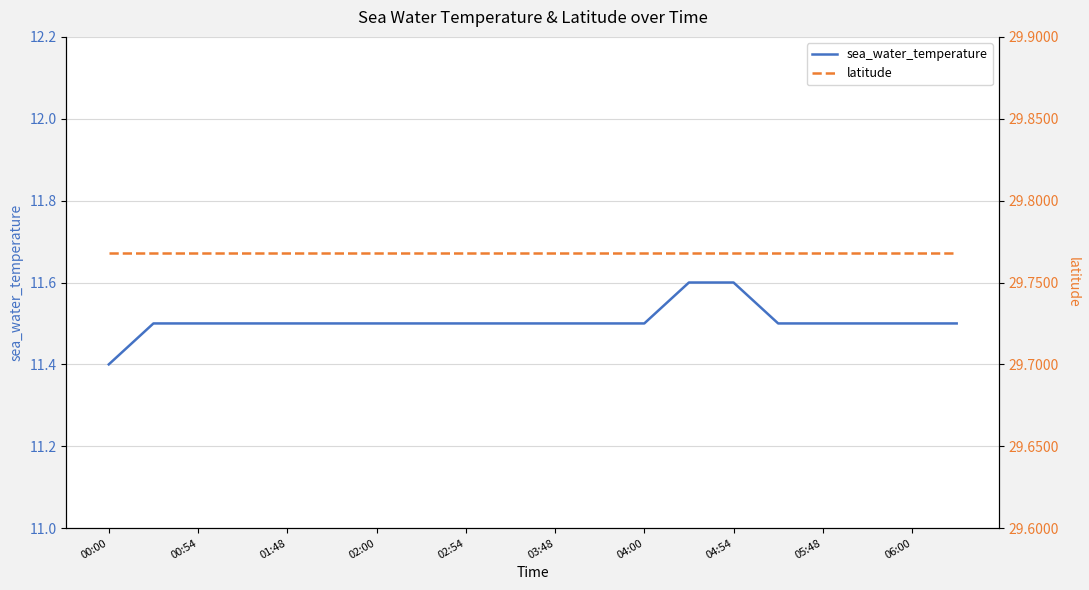

Reading right to left, what are all the values shown in this chart?

sea_water_temperature: 11.5	11.5	11.5	11.5	11.5	11.6	11.6	11.5	11.5	11.5	11.5	11.5	11.5	11.5	11.5	11.5	11.5	11.5	11.5	11.4
latitude: 29.8	29.8	29.8	29.8	29.8	29.8	29.8	29.8	29.8	29.8	29.8	29.8	29.8	29.8	29.8	29.8	29.8	29.8	29.8	29.8